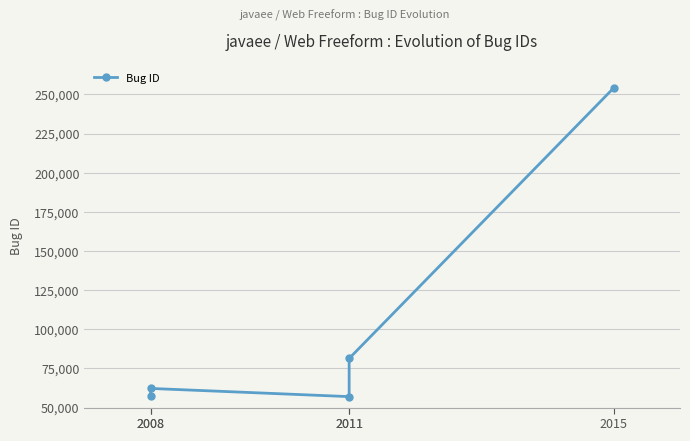

Which label corresponds to the largest value in the chart?

2015